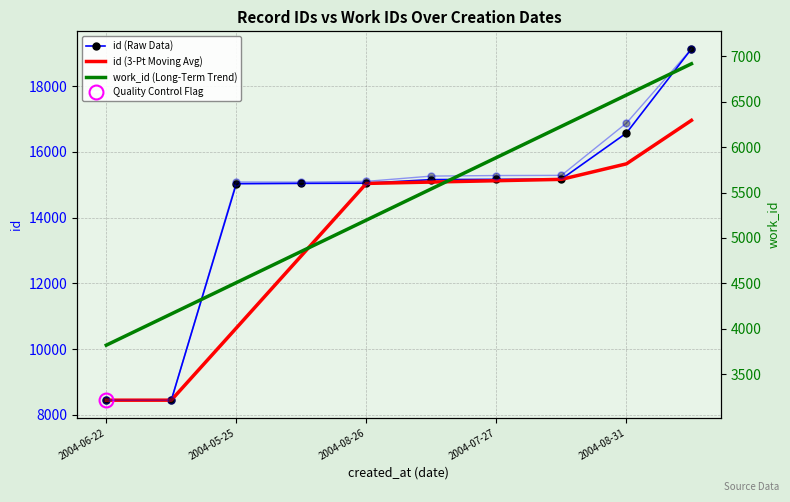

True or false: work_id (Long-Term Trend) and id (Raw Data) cross at least once.

False